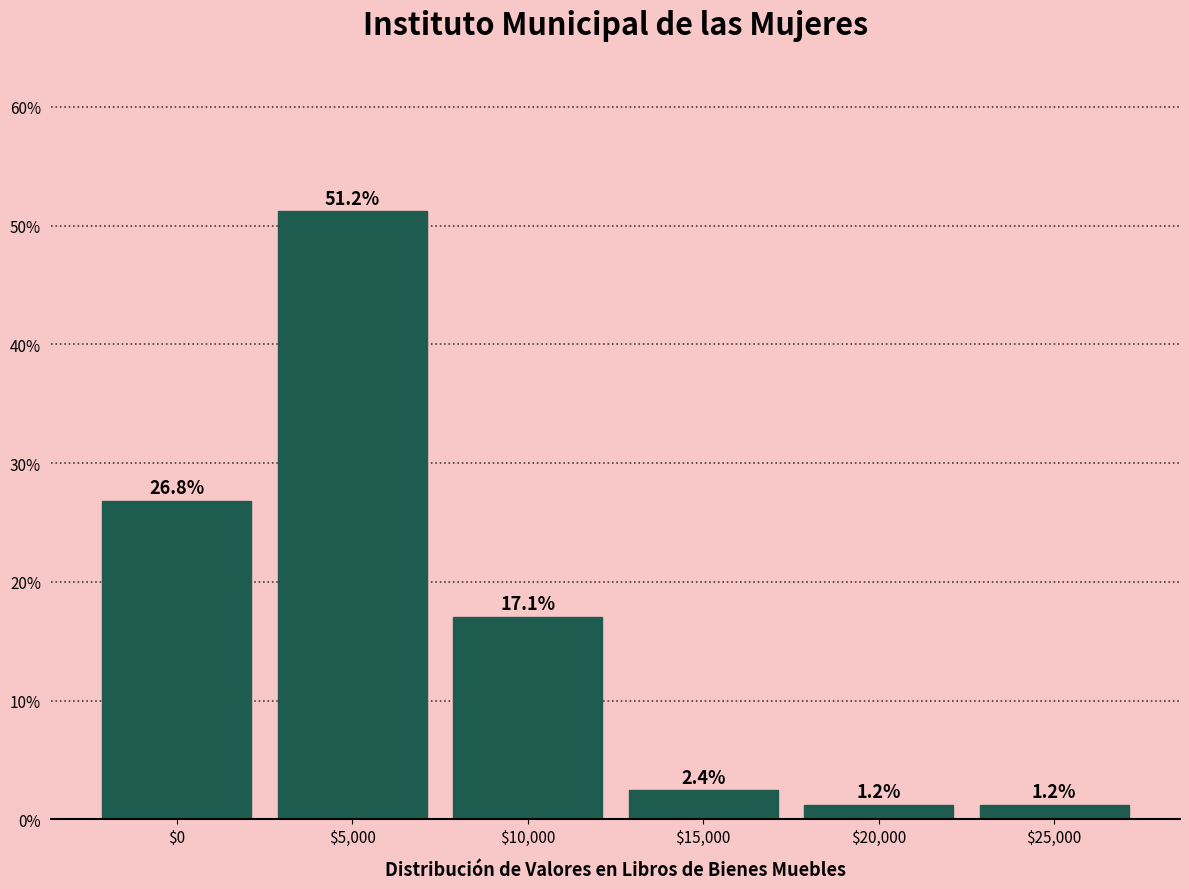

Reading right to left, extract all data points from this chart.

1.2	1.2	2.4	17.1	51.2	26.8